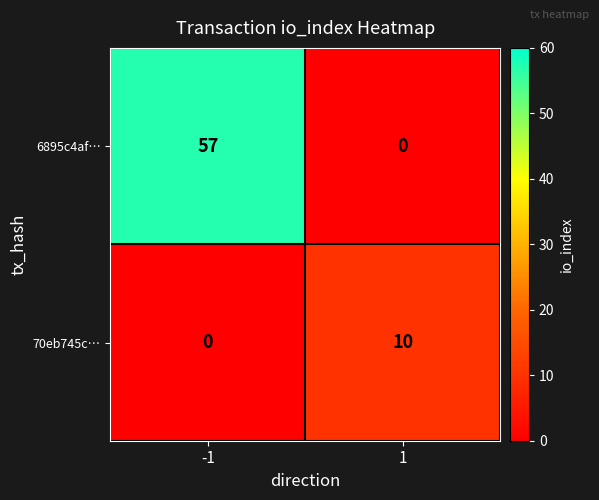

Reading left to right, transcribe all the data shown in this chart.

6895c4af…: 57	0
70eb745c…: 0	10